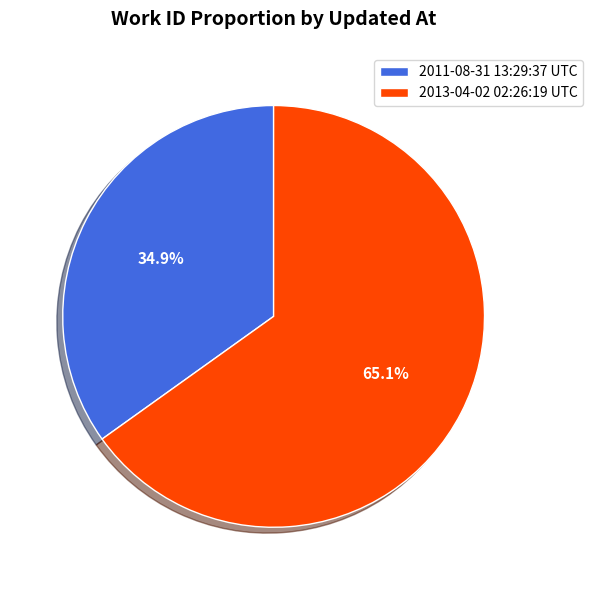

How many slices are in this pie chart?

2